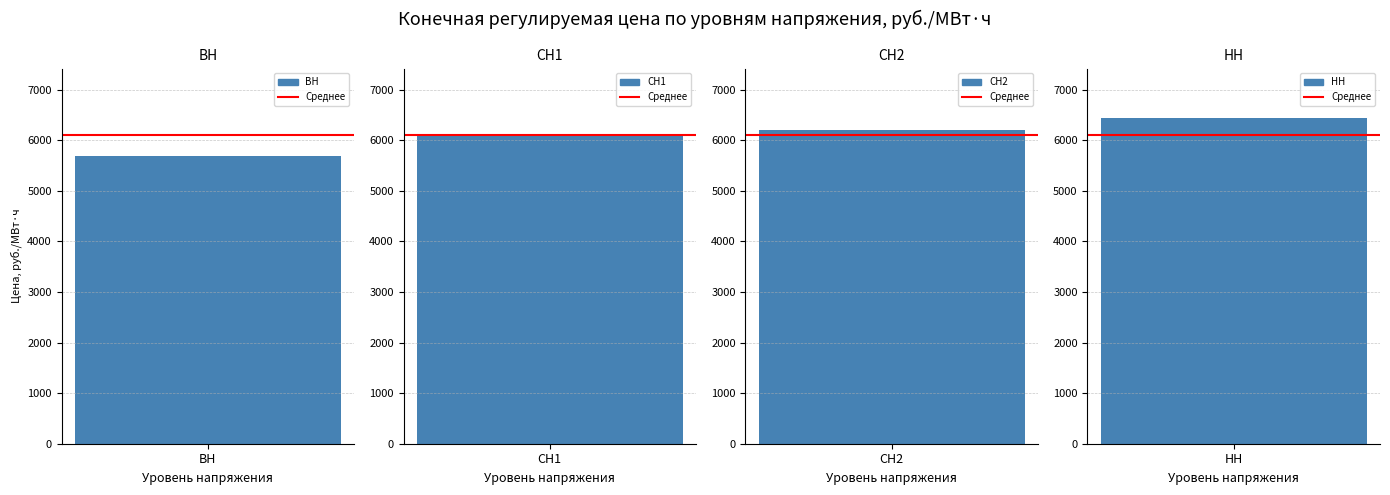

Which category has the lowest value across all series?

ВН